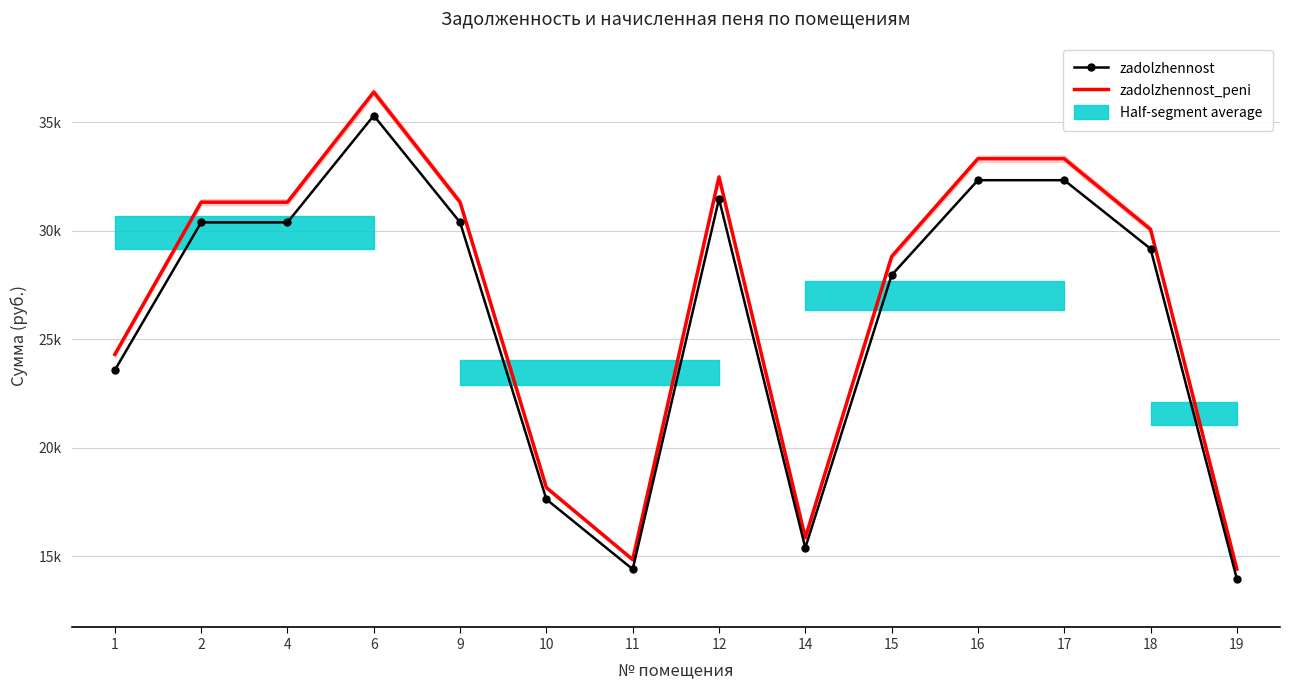

What is the sum of all zadolzhennost_peni values?

375806.9